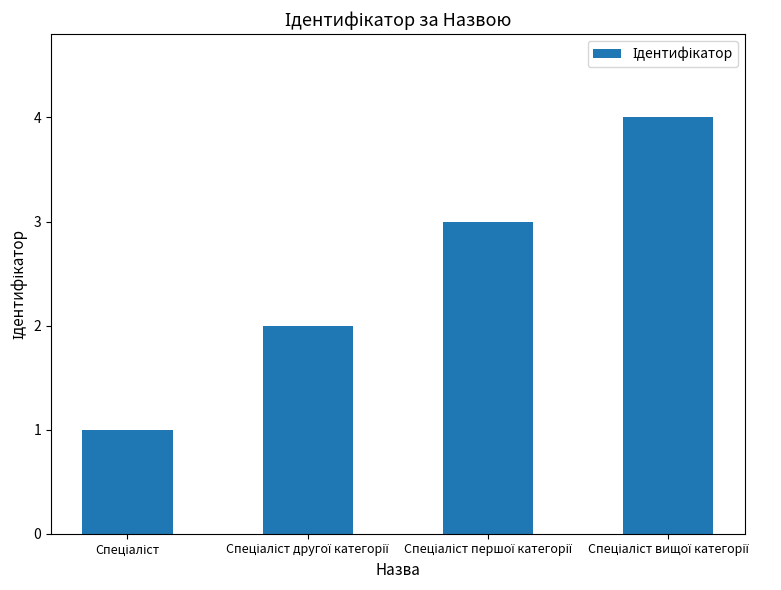

What is the difference between the maximum and minimum values?

3